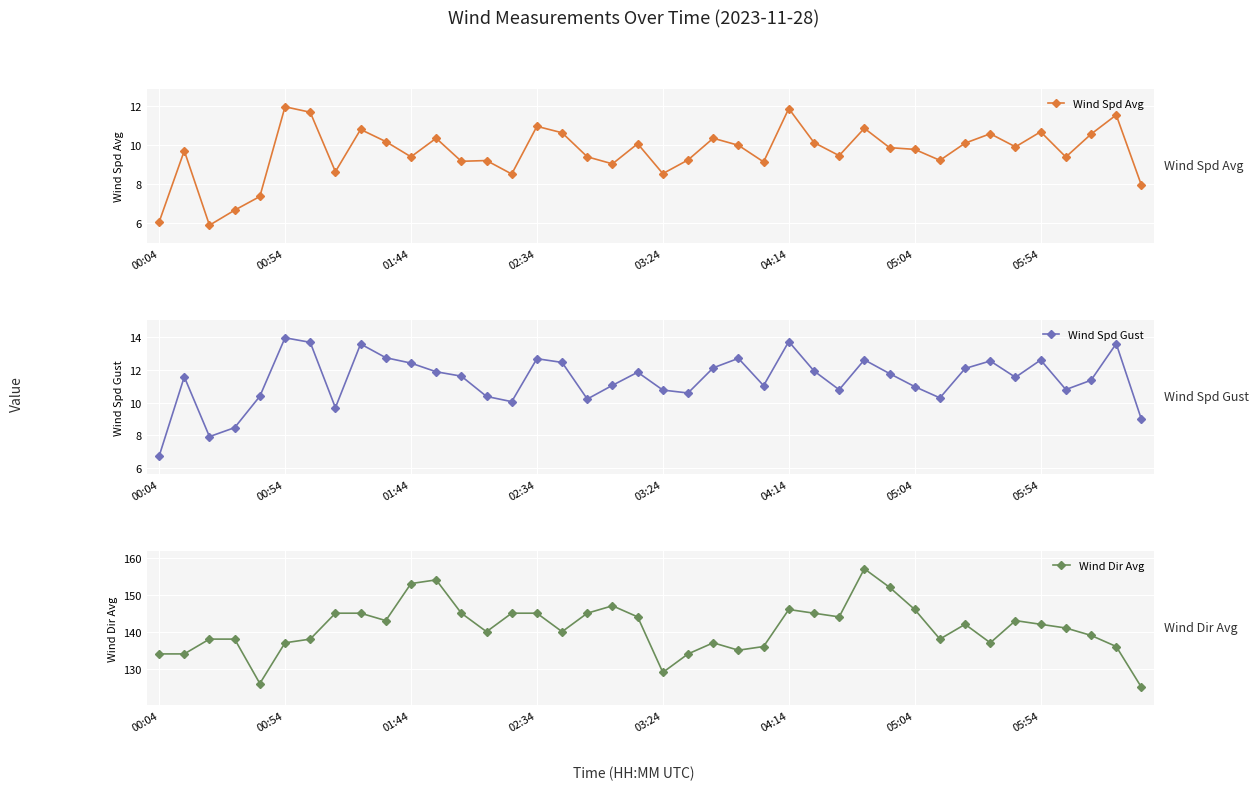

At 32, list the series in order from smallest to largest.

Wind Spd Avg, Wind Spd Gust, Wind Dir Avg